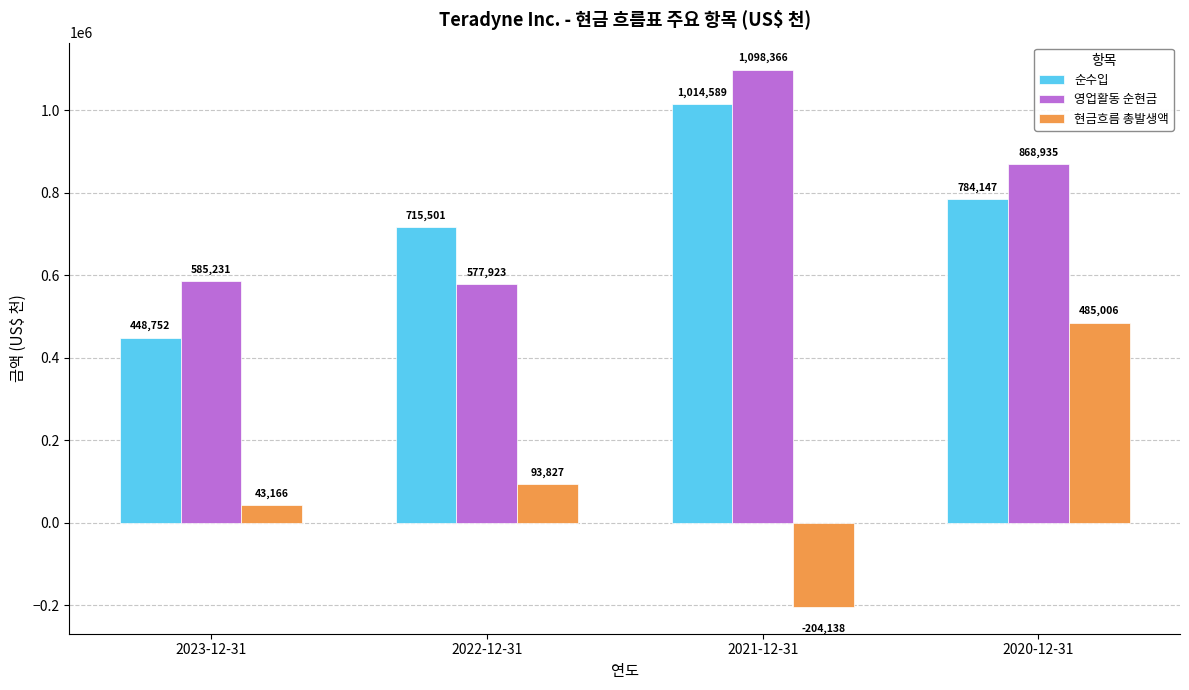

How many values in 현금흐름 총발생액 are above zero?

3